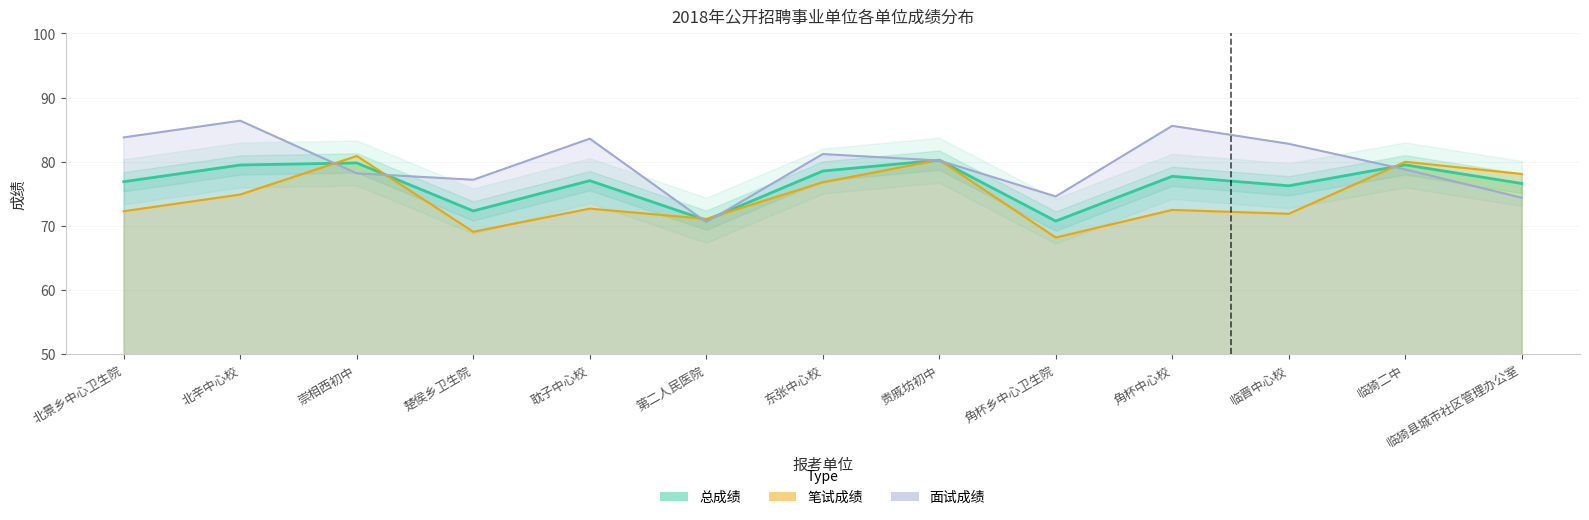

What is the value of the 面试成绩 point at the 9th from the left?

74.6